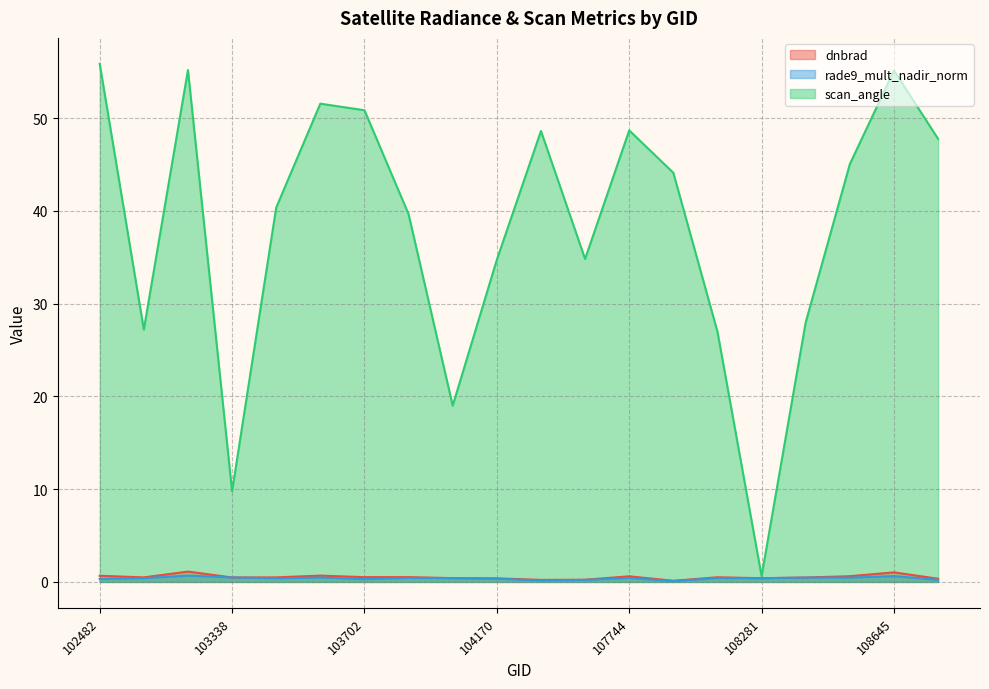

What position from the right is 108281?

5